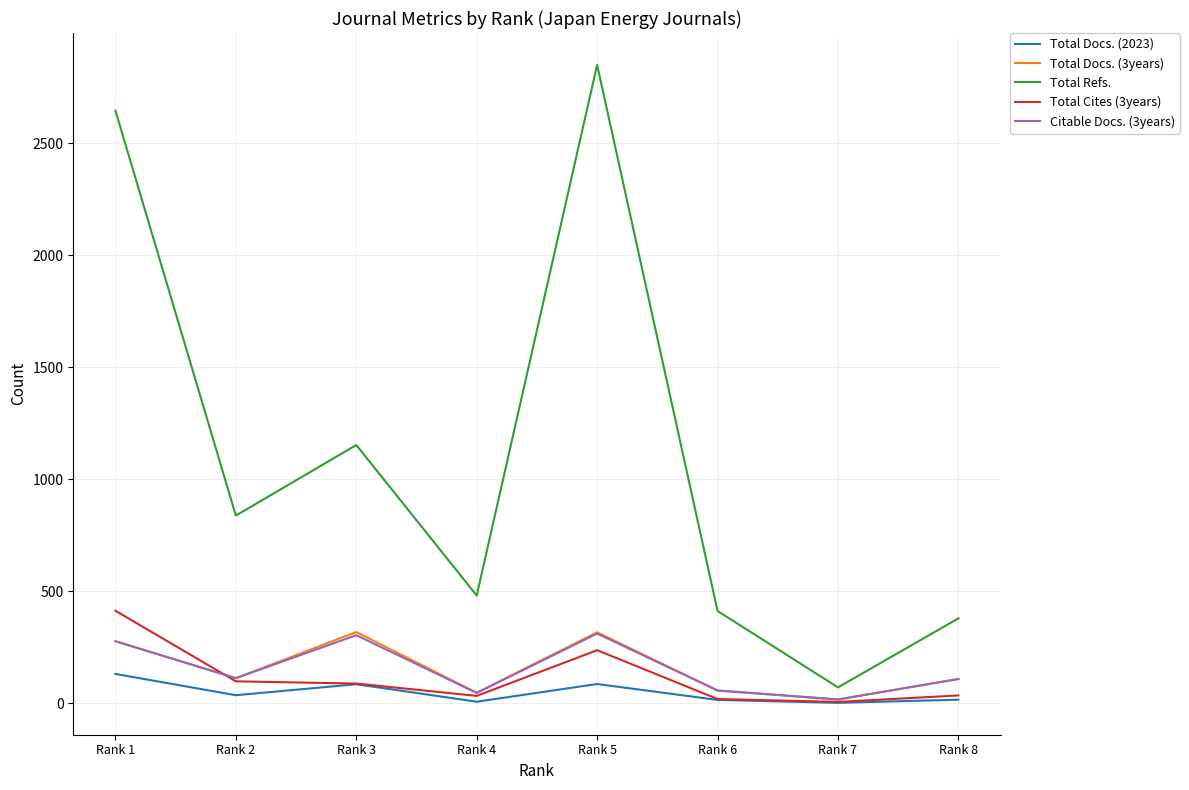

Which series has the largest range (max minus min)?

Total Refs.